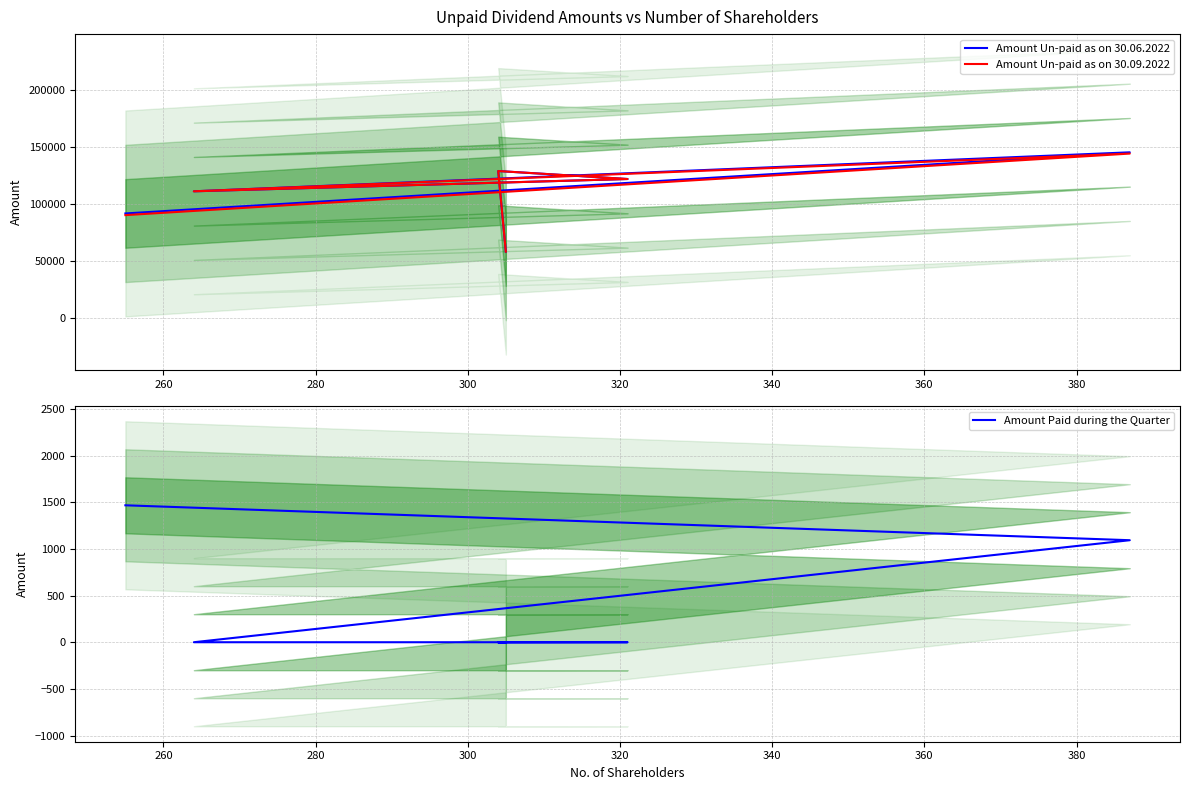

Is it true that Amount Un-paid as on 30.09.2022 equals 87232.9 at 340?

False